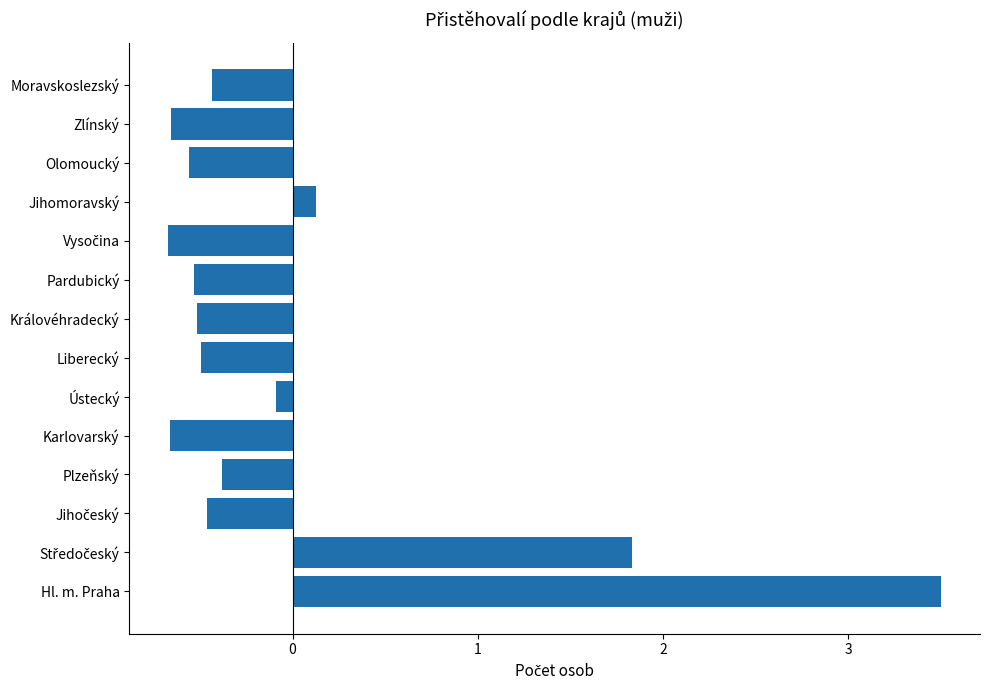

Which category has the highest value across all series?

Hl. m. Praha